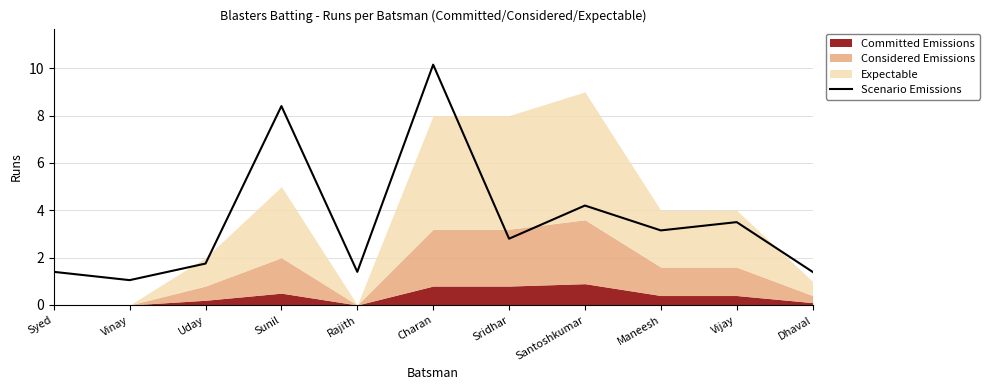

Reading left to right, list all the values displayed in this chart.

1.4	1.0	1.8	8.4	1.4	10.1	2.8	4.2	3.1	3.5	1.4